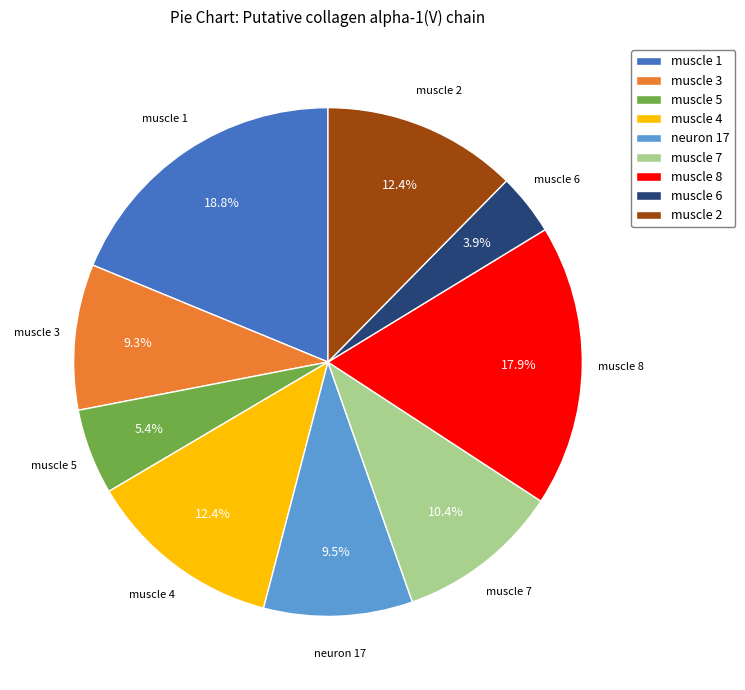

Which slice is the smallest?

muscle 6